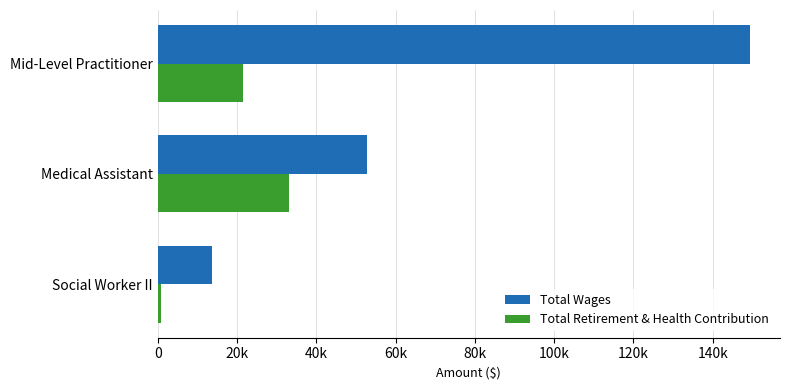

What is the maximum value for Total Retirement & Health Contribution?

33093